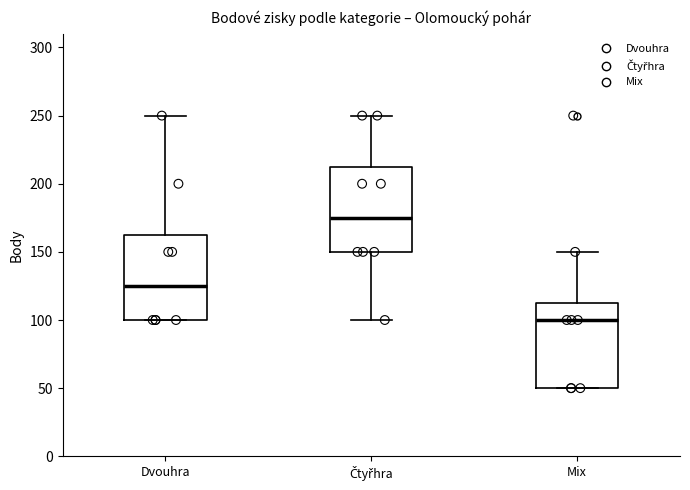

Where does the upper whisker of the box for Čtyřhra end on the y-axis? The values are not printed on the chart, so give them approximately, as read against the axis.

250